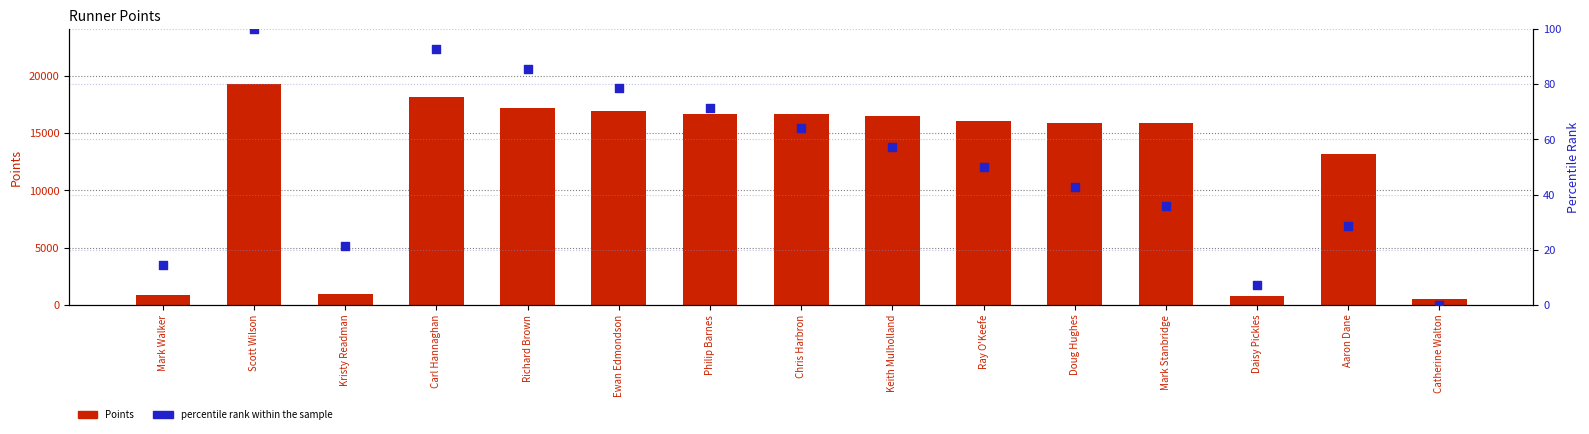

Which series contains the lowest Y value?

percentile rank within the sample